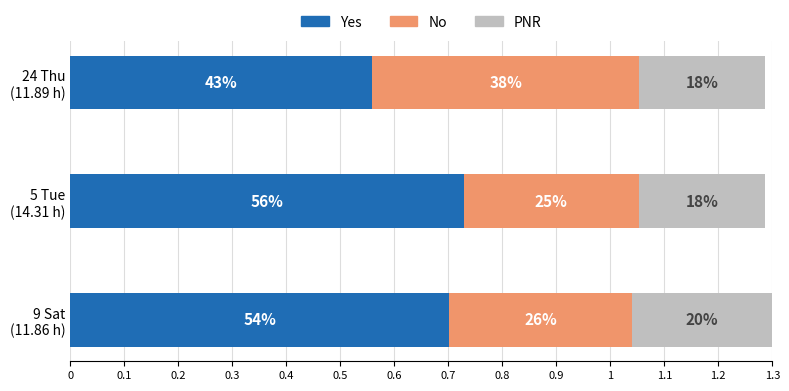

What are all the series names shown in the legend?

Yes, No, PNR